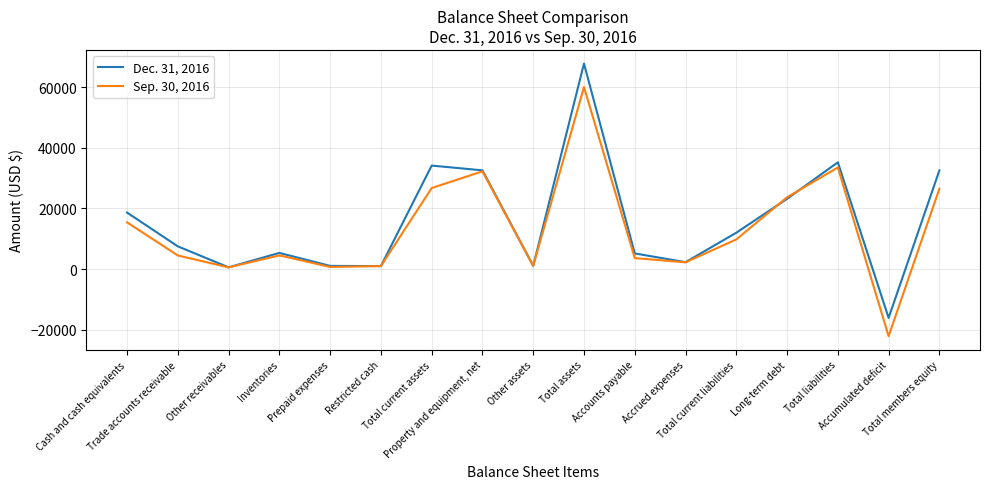

Which series has the largest range (max minus min)?

Dec. 31, 2016